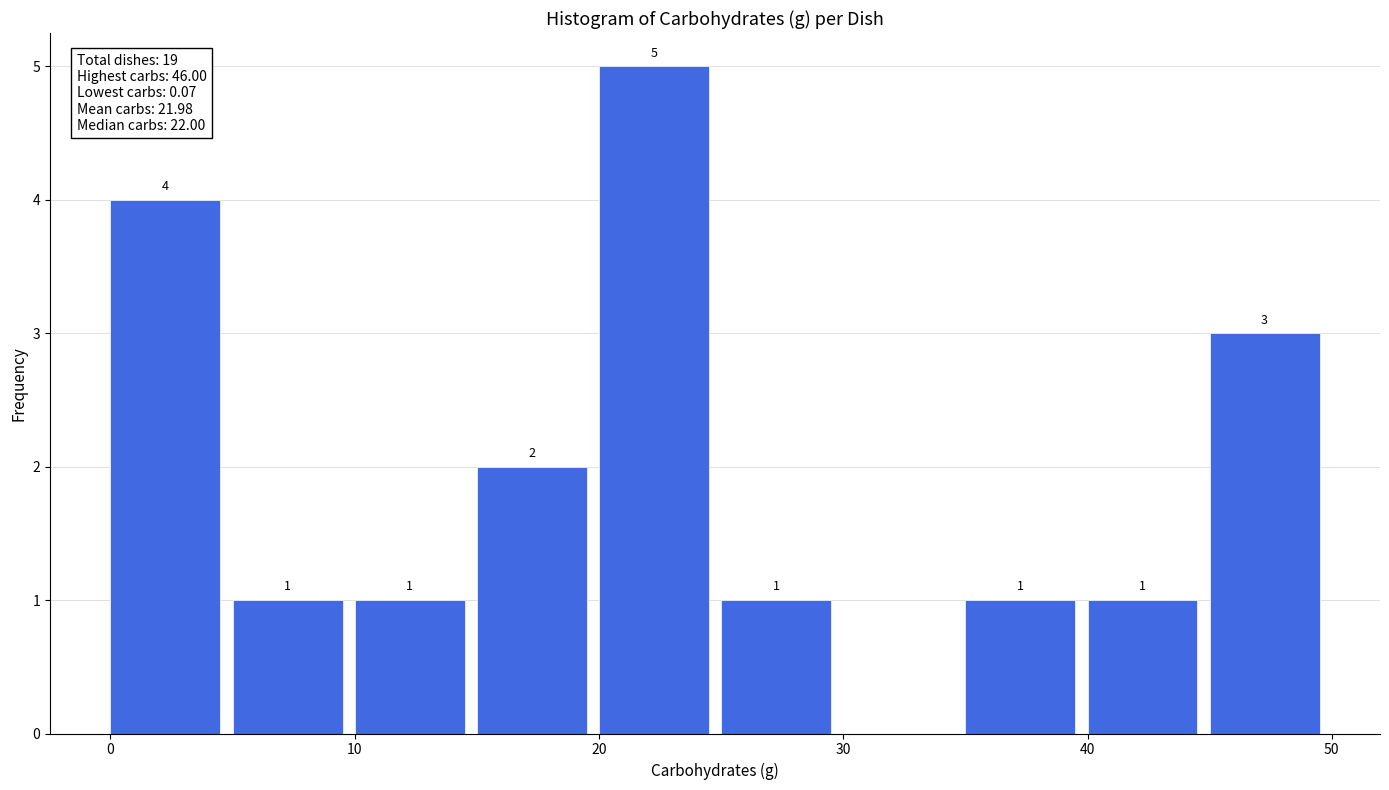

Which range on the x-axis has the tallest bar?

20 to 25